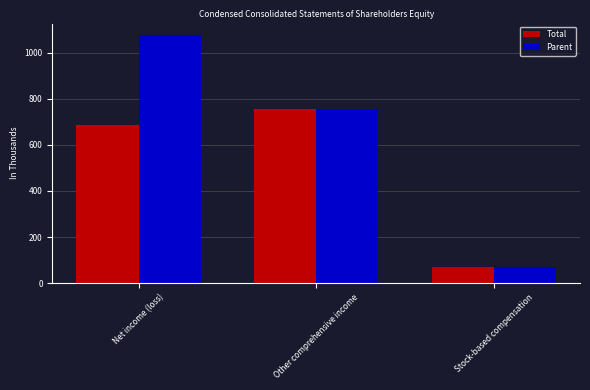

What is the value of the Parent bar at the 1st from the left?

1078